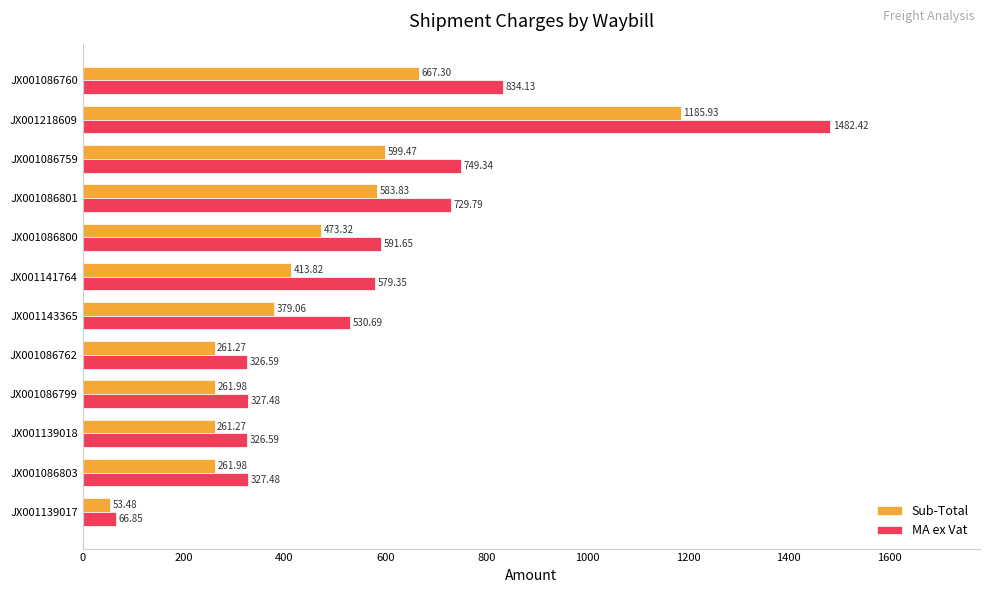

List the series in order of their overall mean, lowest first.

Sub-Total, MA ex Vat